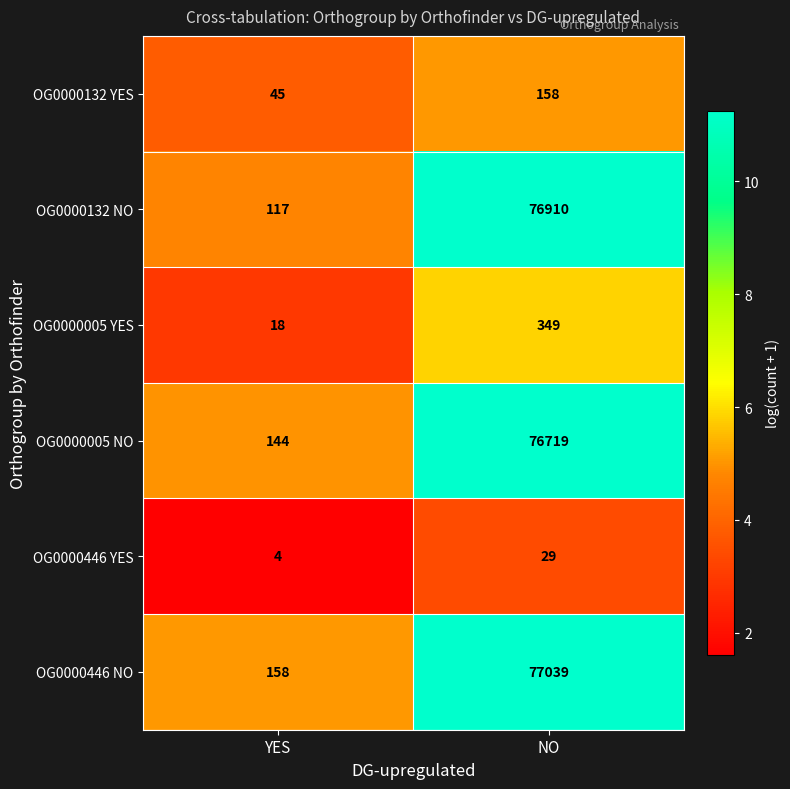

Is it true that OG0000446 NO equals 137886 at NO?

False